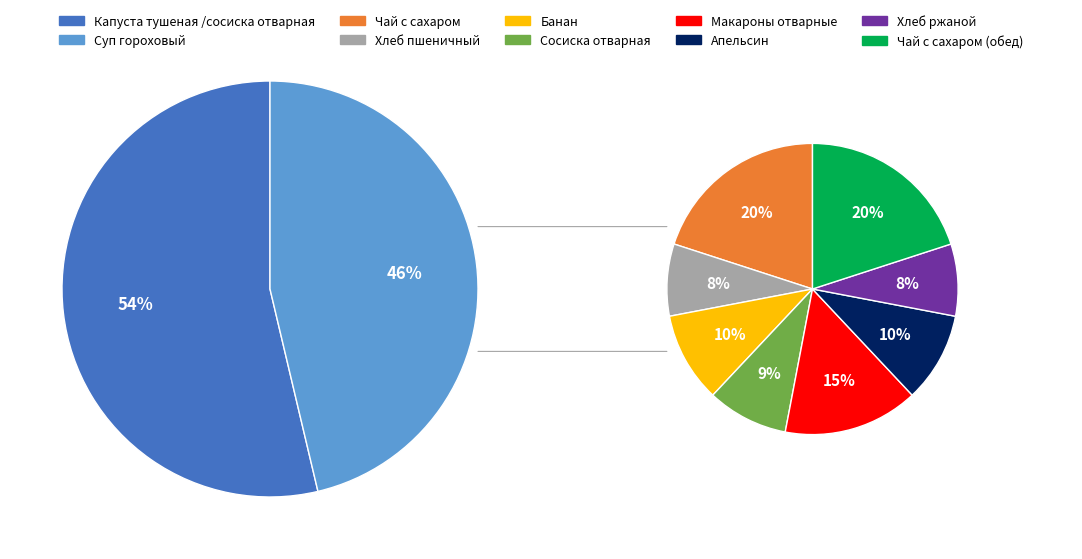

How many segments does this pie chart have?

10